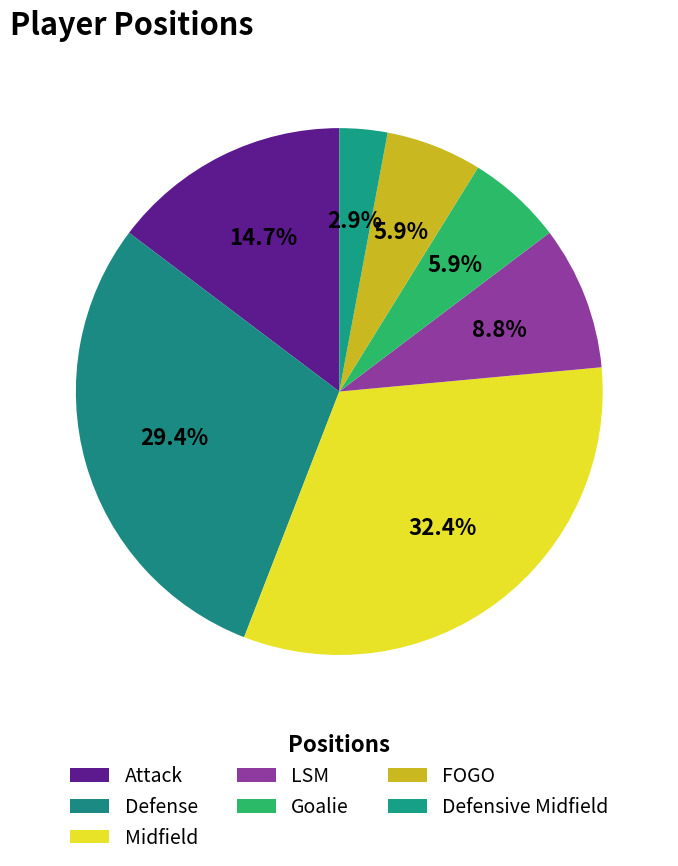

Count the number of slices in the pie.

7